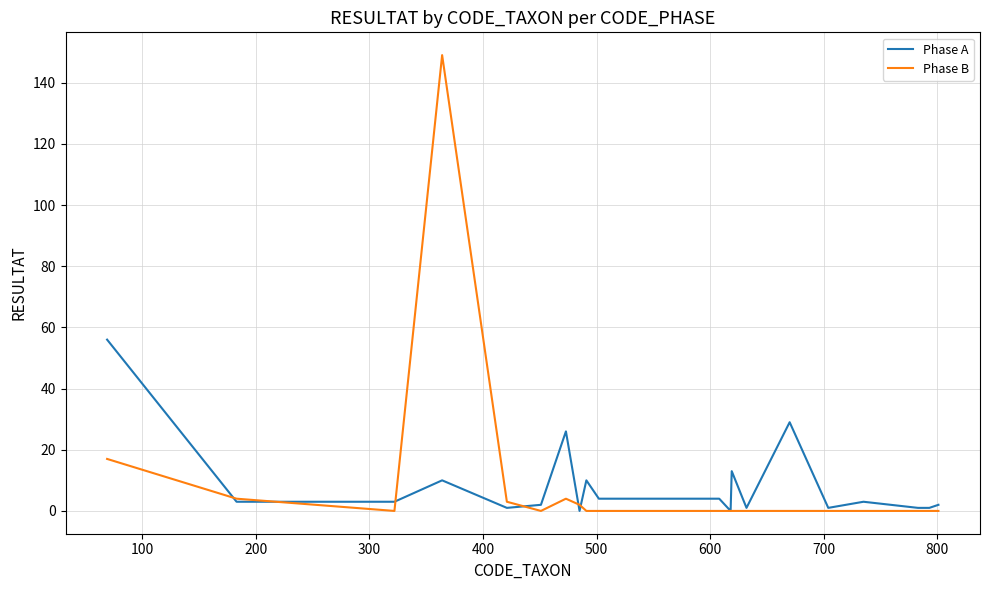

Rank the series by their maximum value, from highest to lowest.

Phase B, Phase A